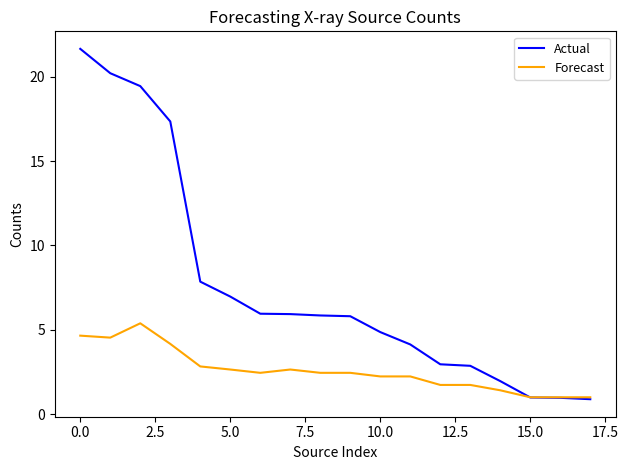

Which series has the largest range (max minus min)?

Actual